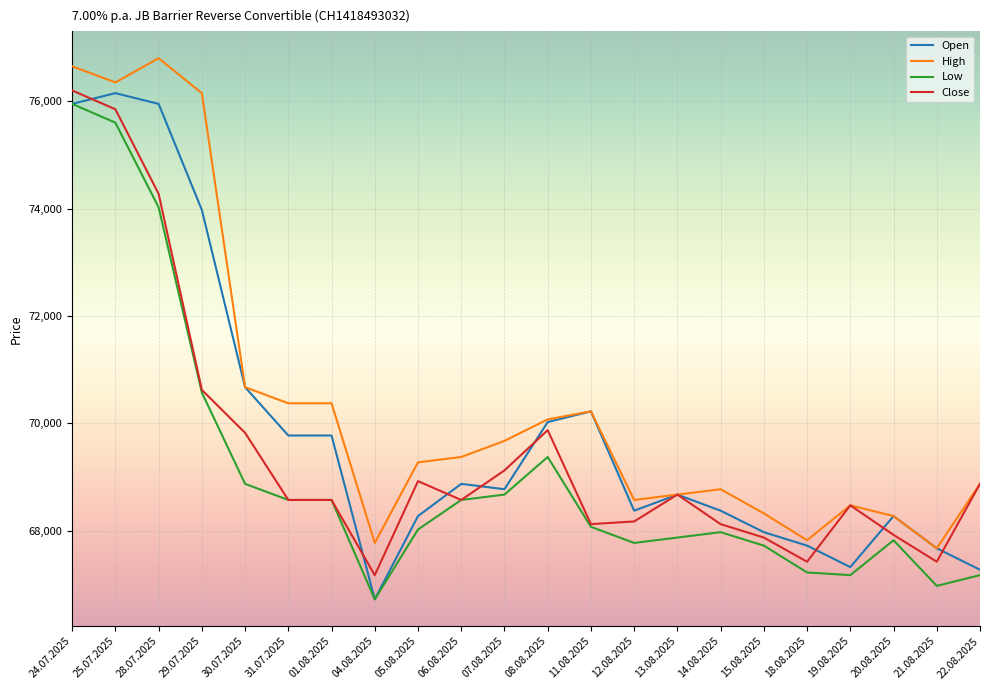

True or false: Low and High cross at least once.

False